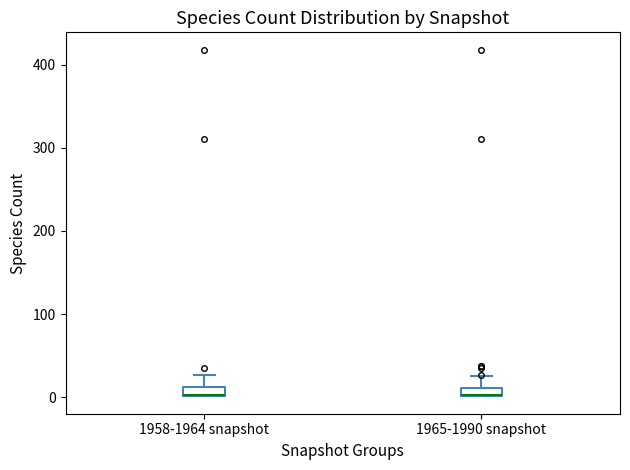

Where does the upper whisker of the box for 1965-1990 snapshot end on the y-axis? The values are not printed on the chart, so give them approximately, as read against the axis.

30